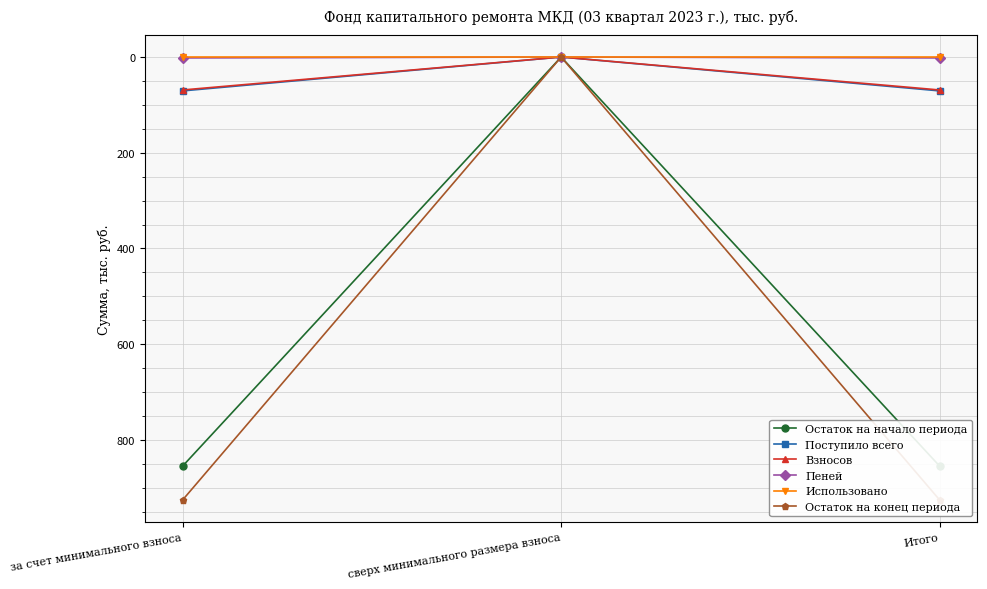

Between за счет минимального взноса and Итого, which series saw the biggest shift?

Остаток на начало периода